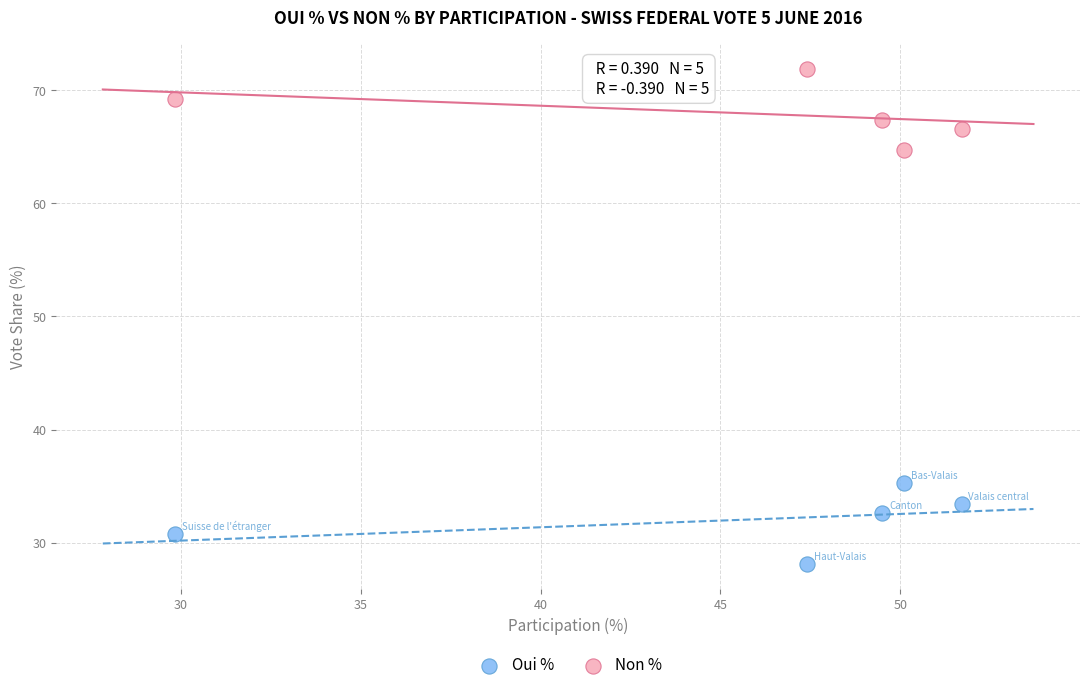

Which series reaches the maximum Y coordinate?

Non %